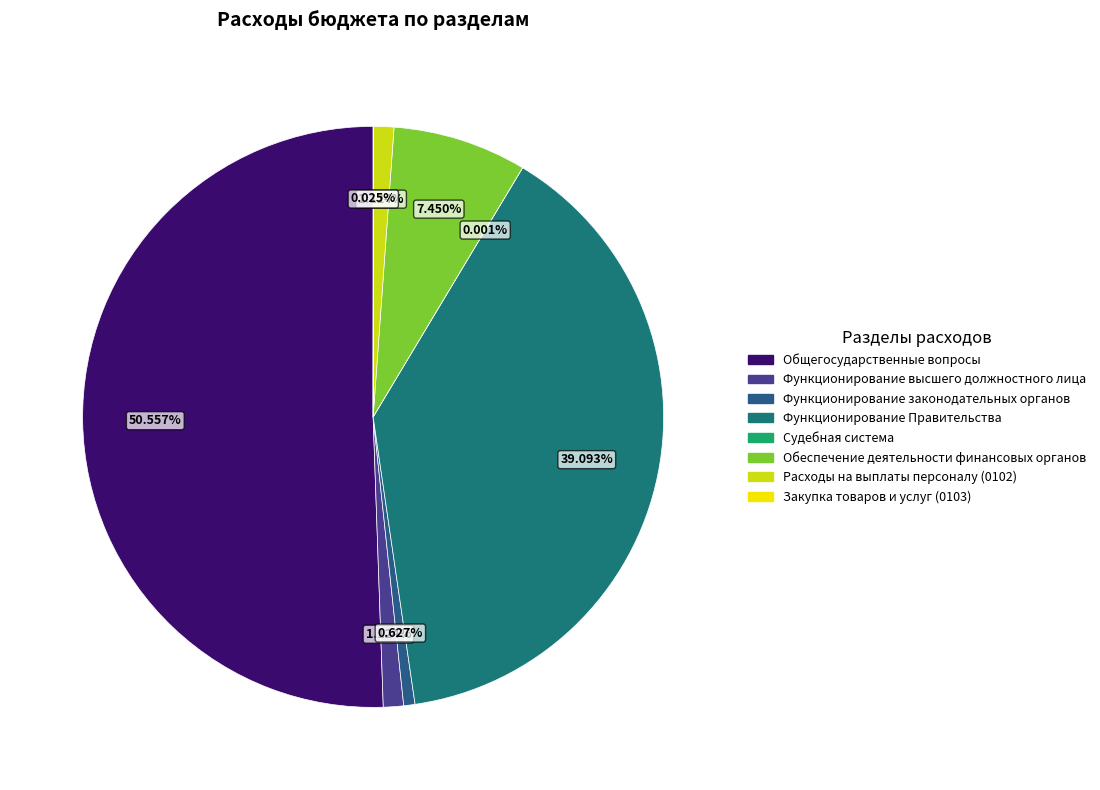

To the nearest percent, what portion does Расходы на выплаты персоналу (0102) represent?

1%